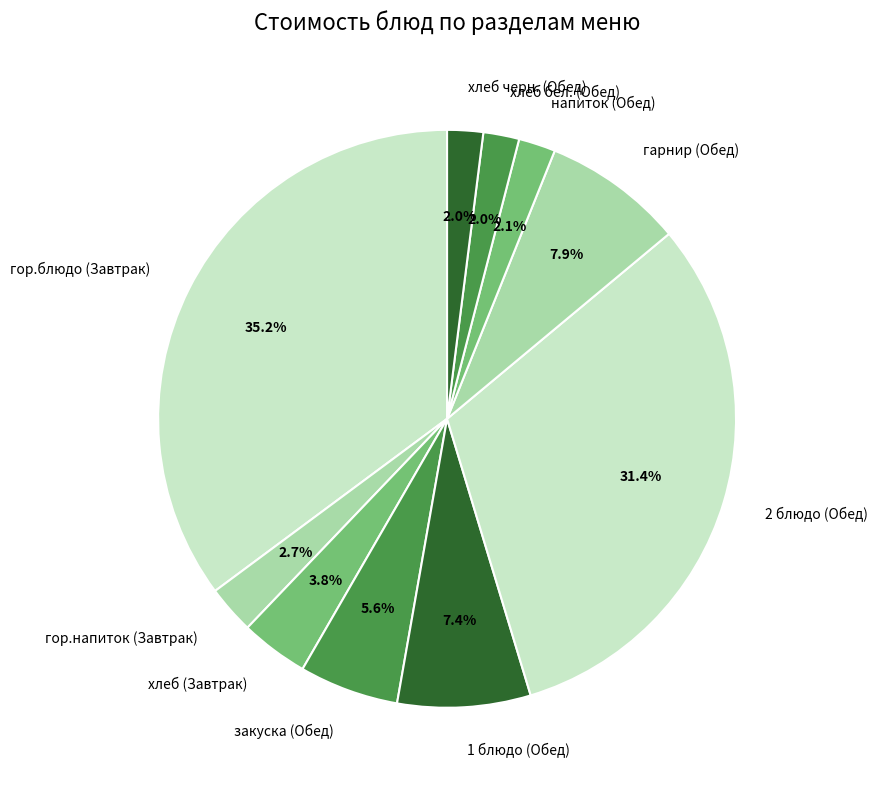

The гор.напиток (Завтрак) slice represents 12% of the pie. True or false?

False